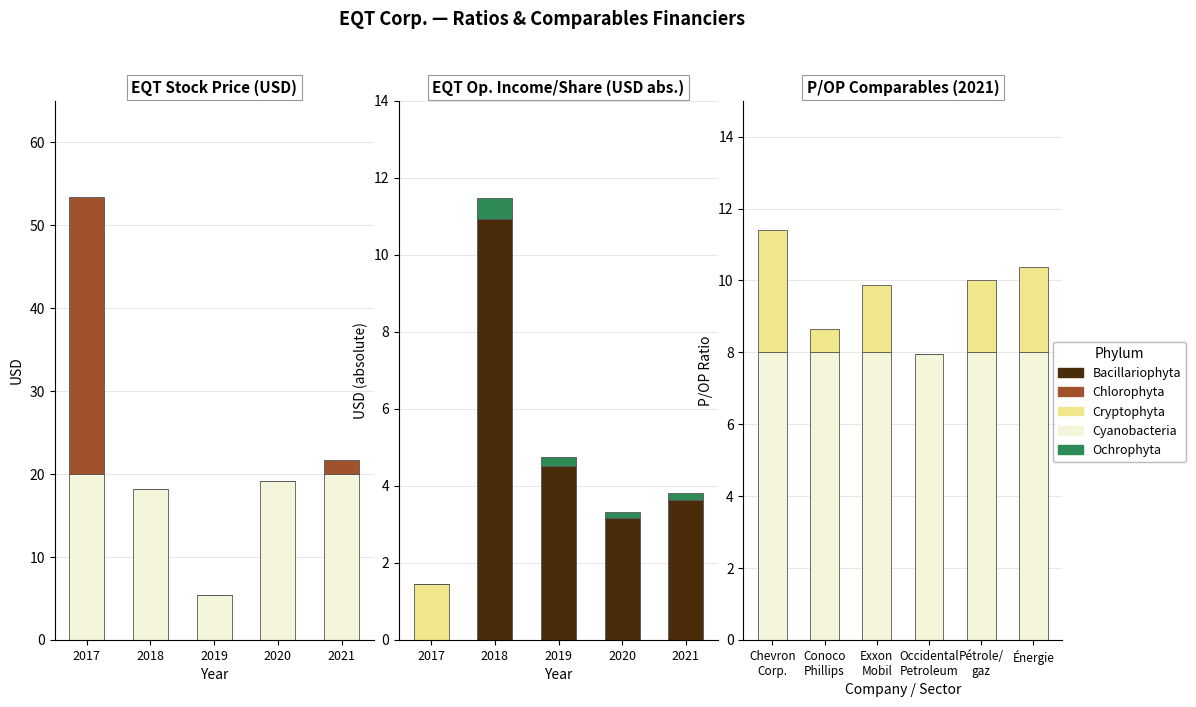

What is the difference between the maximum and minimum values in the Cours de l'action series?

48.0